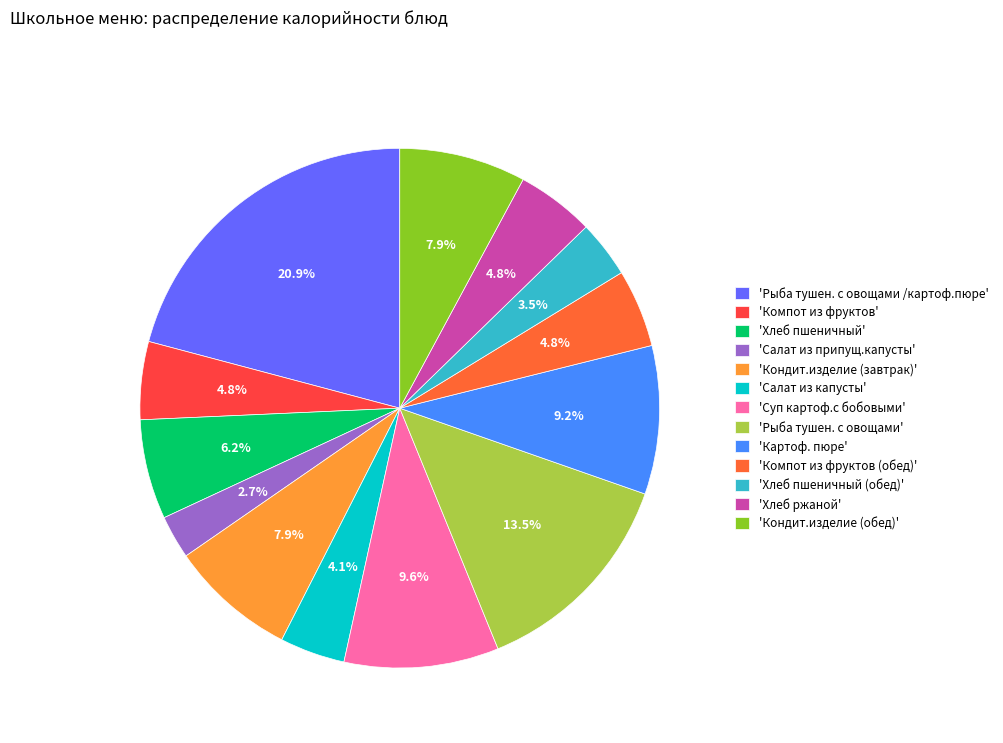

What is the total percentage of 'Суп картоф.с бобовыми' and 'Кондит.изделие (обед)'?

17.5%